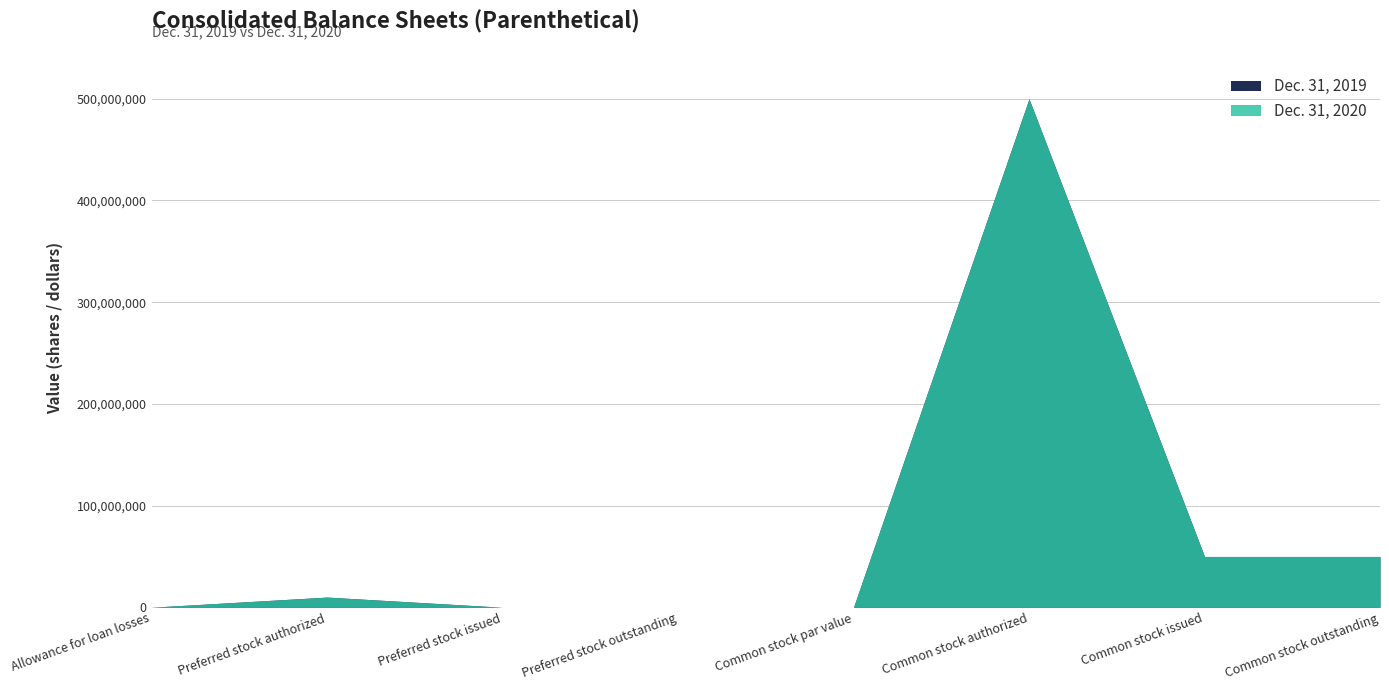

The value of Dec. 31, 2020 at Preferred stock issued is -224624018. True or false?

False